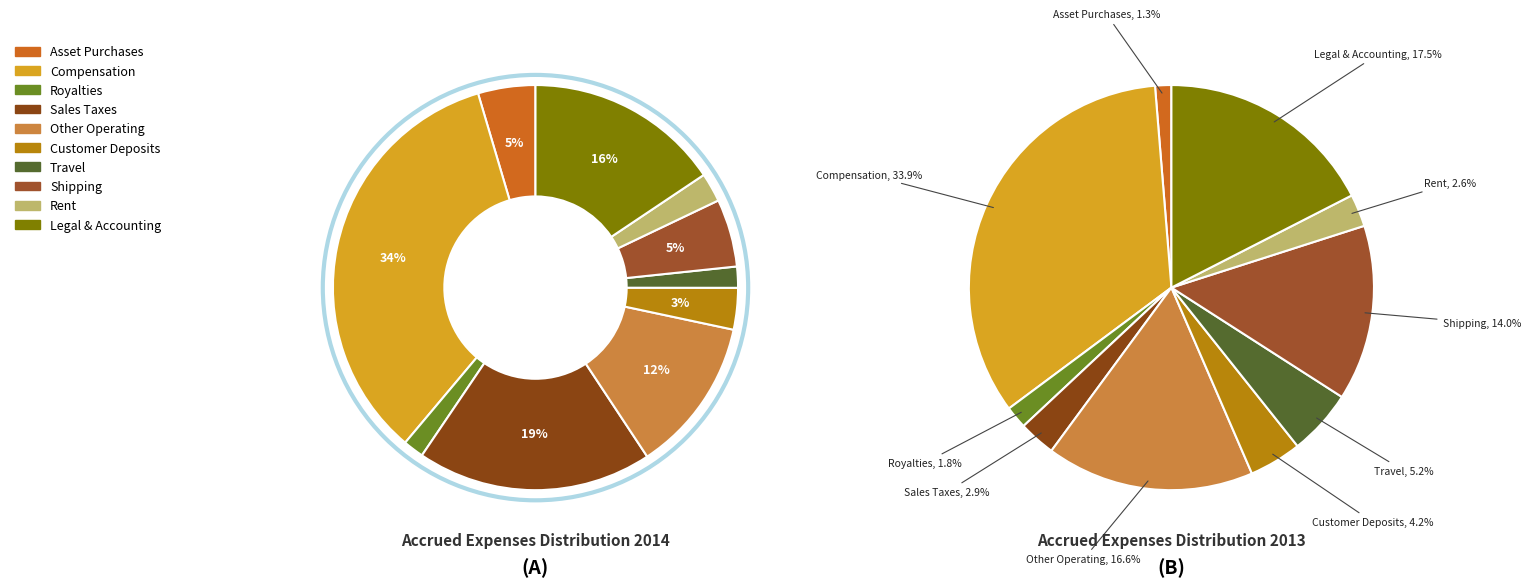

How many segments does this pie chart have?

10